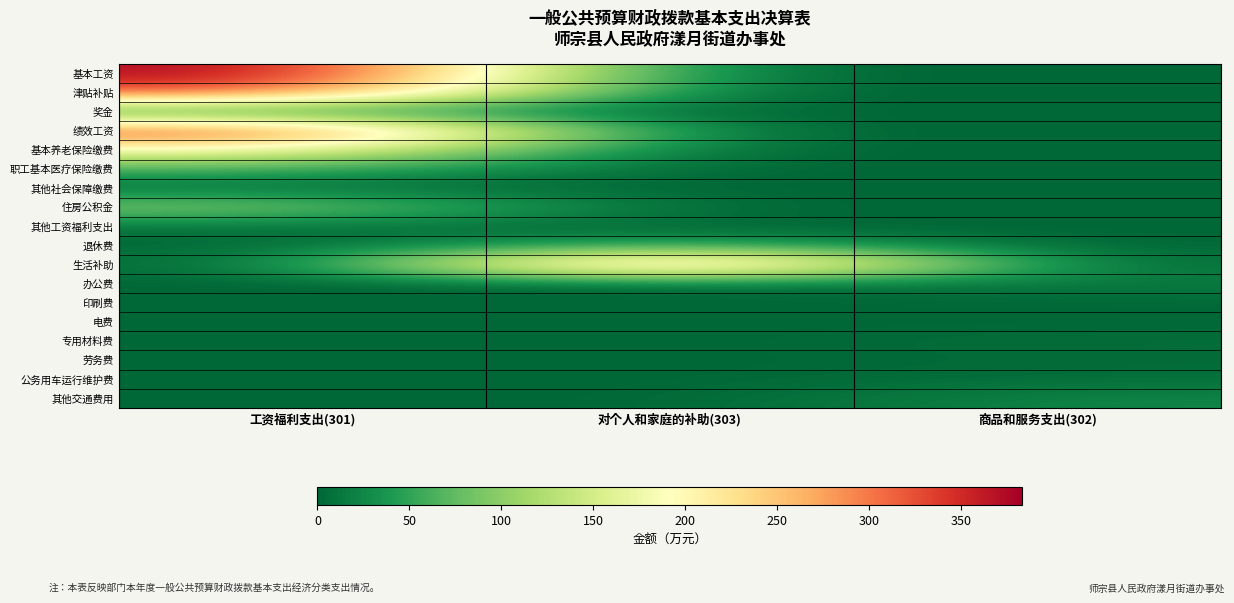

Which series has the largest total across all categories?

基本工资